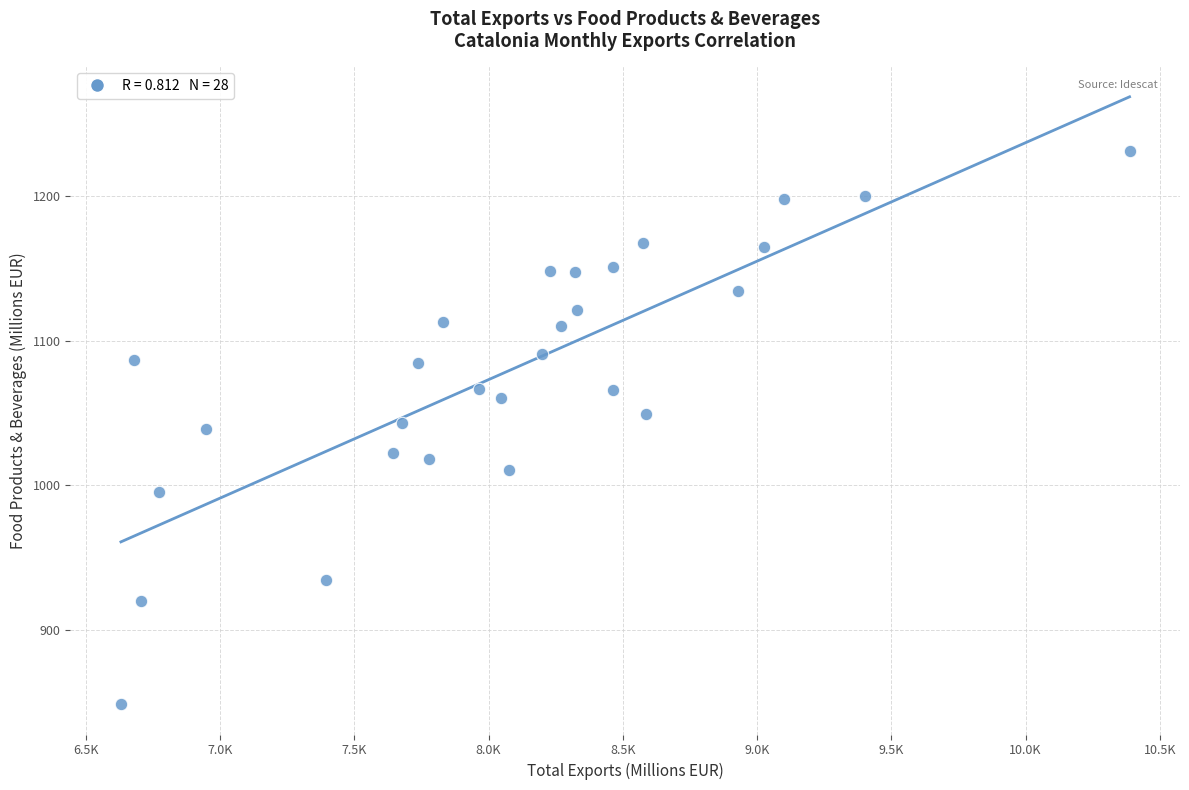

What is the range of Y values (max minus min)?

383.1